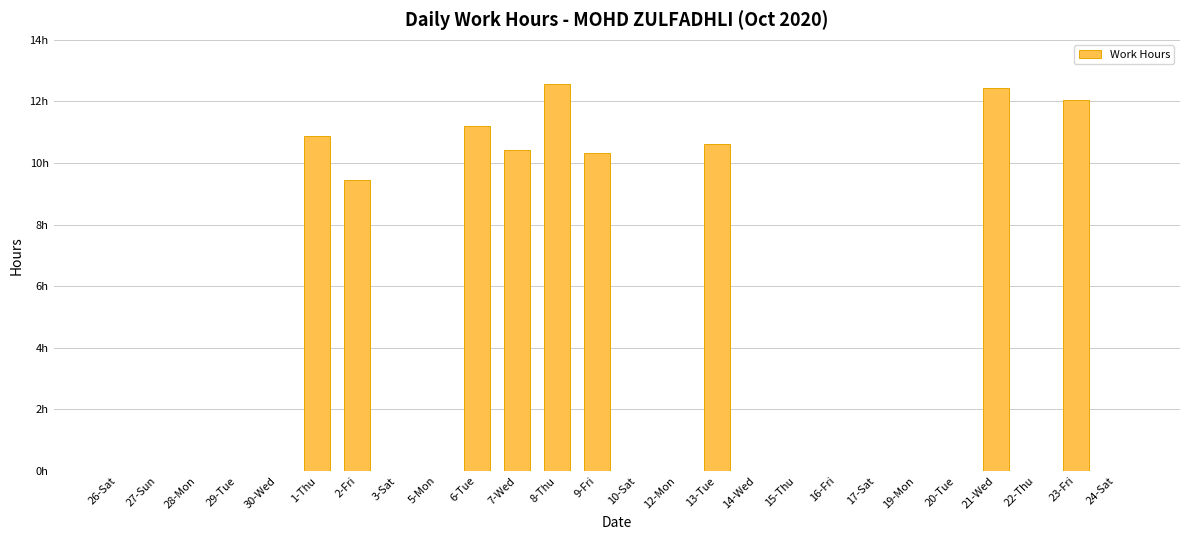

Reading left to right, list all the values displayed in this chart.

26-Sat=0.0	27-Sun=0.0	28-Mon=0.0	29-Tue=0.0	30-Wed=0.0	1-Thu=10.9	2-Fri=9.4	3-Sat=0.0	5-Mon=0.0	6-Tue=11.2	7-Wed=10.4	8-Thu=12.6	9-Fri=10.3	10-Sat=0.0	12-Mon=0.0	13-Tue=10.6	14-Wed=0.0	15-Thu=0.0	16-Fri=0.0	17-Sat=0.0	19-Mon=0.0	20-Tue=0.0	21-Wed=12.4	22-Thu=0.0	23-Fri=12.0	24-Sat=0.0